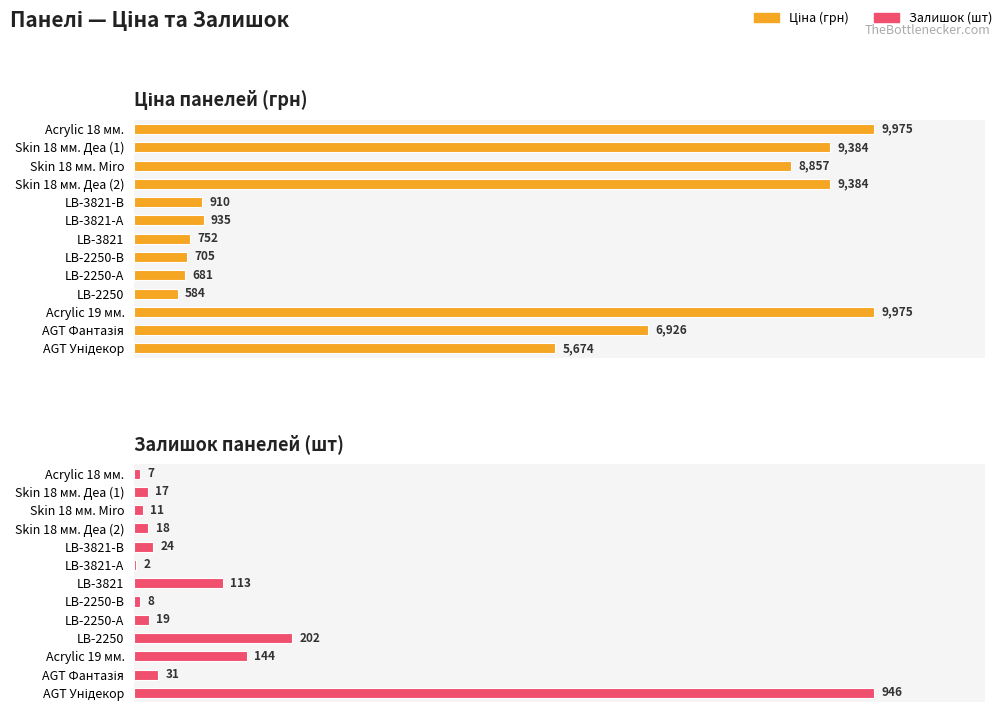

At Acrylic 18 мм., list the series in order from smallest to largest.

Залишок панелей (шт), Ціна панелей (грн)